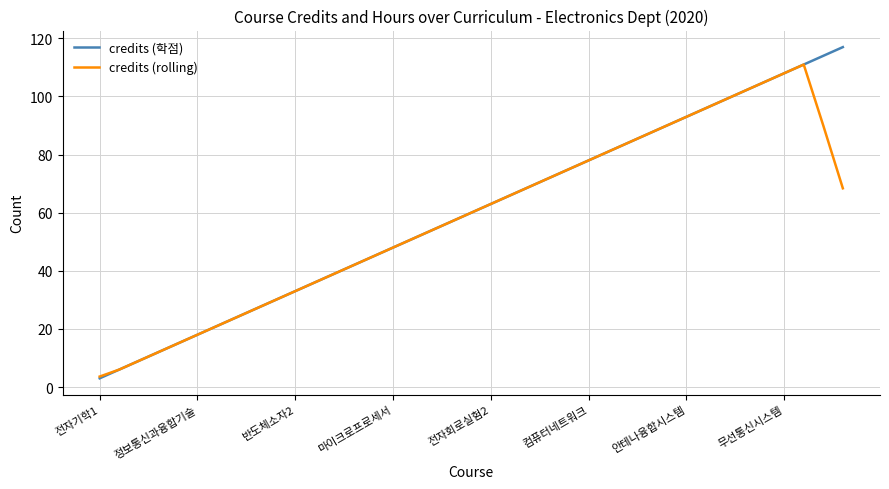

What is the difference between the maximum and minimum values in the credits (rolling) series?

107.4